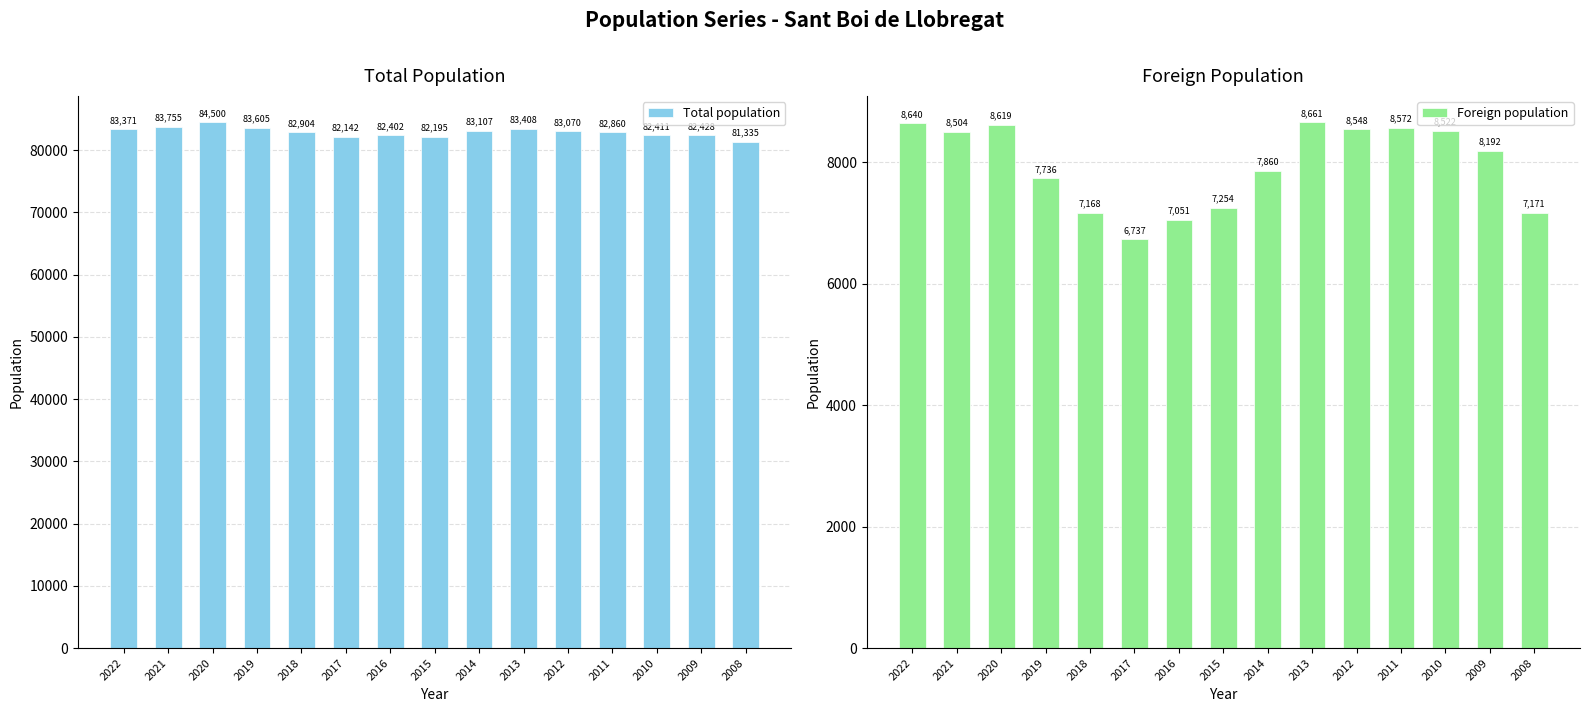

Between 2008 and 2009, which is larger?

2009